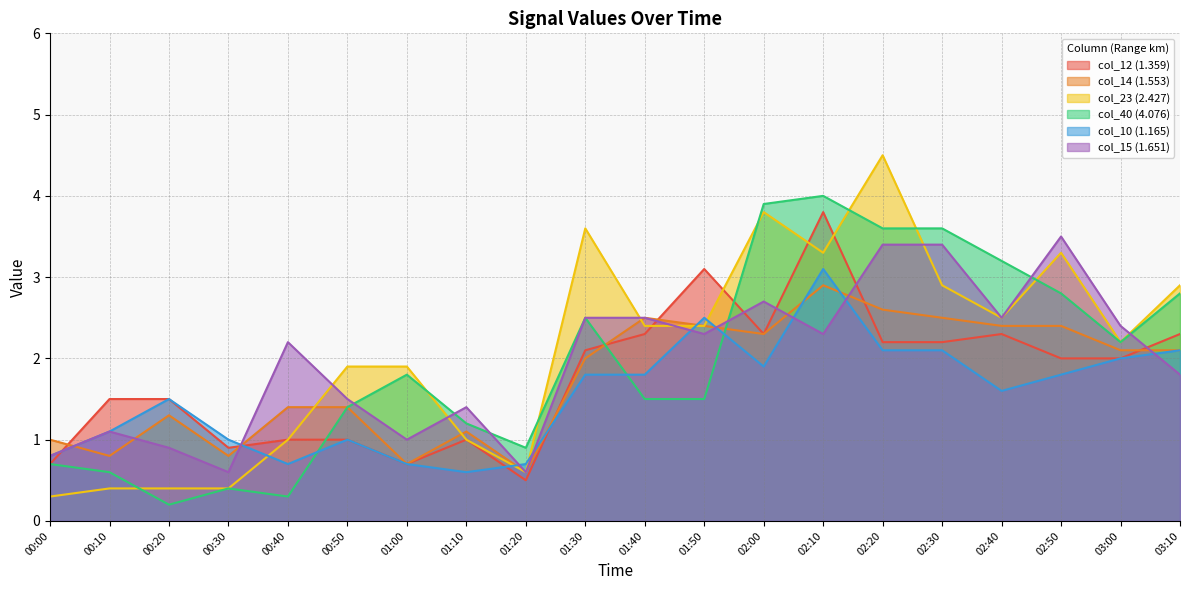

Reading left to right, transcribe all the data shown in this chart.

col_12 (1.359): 00:00=0.7	00:10=1.5	00:20=1.5	00:30=0.9	00:40=1.0	00:50=1.0	01:00=0.7	01:10=1.0	01:20=0.5	01:30=2.1	01:40=2.3	01:50=3.1	02:00=2.3	02:10=3.8	02:20=2.2	02:30=2.2	02:40=2.3	02:50=2.0	03:00=2.0	03:10=2.3
col_14 (1.553): 00:00=1.0	00:10=0.8	00:20=1.3	00:30=0.8	00:40=1.4	00:50=1.4	01:00=0.7	01:10=1.1	01:20=0.6	01:30=2.0	01:40=2.5	01:50=2.4	02:00=2.3	02:10=2.9	02:20=2.6	02:30=2.5	02:40=2.4	02:50=2.4	03:00=2.1	03:10=2.1
col_23 (2.427): 00:00=0.3	00:10=0.4	00:20=0.4	00:30=0.4	00:40=1.0	00:50=1.9	01:00=1.9	01:10=1.0	01:20=0.6	01:30=3.6	01:40=2.4	01:50=2.4	02:00=3.8	02:10=3.3	02:20=4.5	02:30=2.9	02:40=2.5	02:50=3.3	03:00=2.2	03:10=2.9
col_40 (4.076): 00:00=0.7	00:10=0.6	00:20=0.2	00:30=0.4	00:40=0.3	00:50=1.4	01:00=1.8	01:10=1.2	01:20=0.9	01:30=2.5	01:40=1.5	01:50=1.5	02:00=3.9	02:10=4.0	02:20=3.6	02:30=3.6	02:40=3.2	02:50=2.8	03:00=2.2	03:10=2.8
col_10 (1.165): 00:00=0.8	00:10=1.1	00:20=1.5	00:30=1.0	00:40=0.7	00:50=1.0	01:00=0.7	01:10=0.6	01:20=0.7	01:30=1.8	01:40=1.8	01:50=2.5	02:00=1.9	02:10=3.1	02:20=2.1	02:30=2.1	02:40=1.6	02:50=1.8	03:00=2.0	03:10=2.1
col_15 (1.651): 00:00=0.8	00:10=1.1	00:20=0.9	00:30=0.6	00:40=2.2	00:50=1.5	01:00=1.0	01:10=1.4	01:20=0.6	01:30=2.5	01:40=2.5	01:50=2.3	02:00=2.7	02:10=2.3	02:20=3.4	02:30=3.4	02:40=2.5	02:50=3.5	03:00=2.4	03:10=1.8